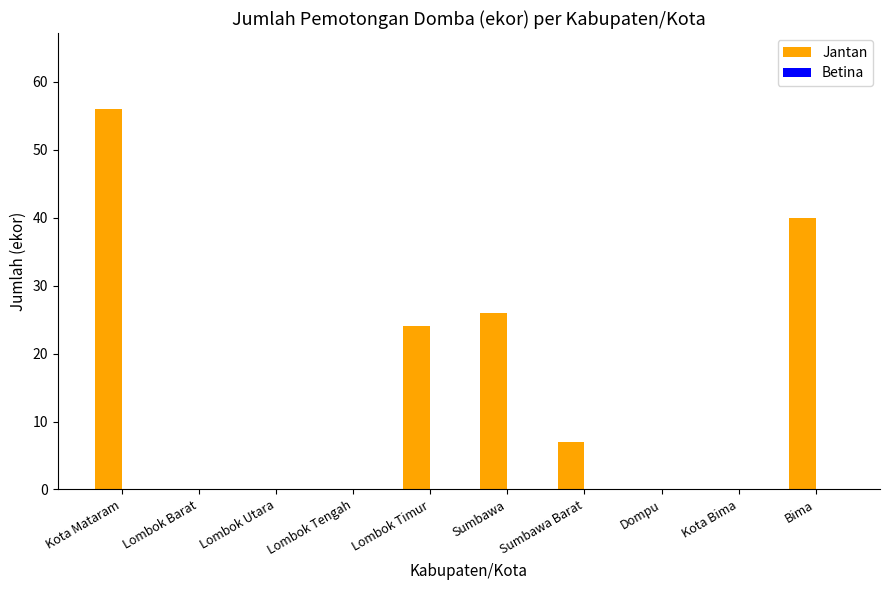

Which label corresponds to the largest value in the chart?

Kota Mataram